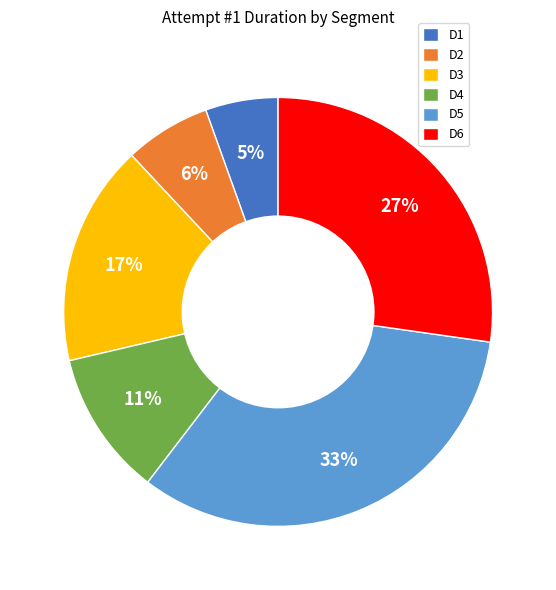

Do D4 and D1 together represent more than half of the pie?

No